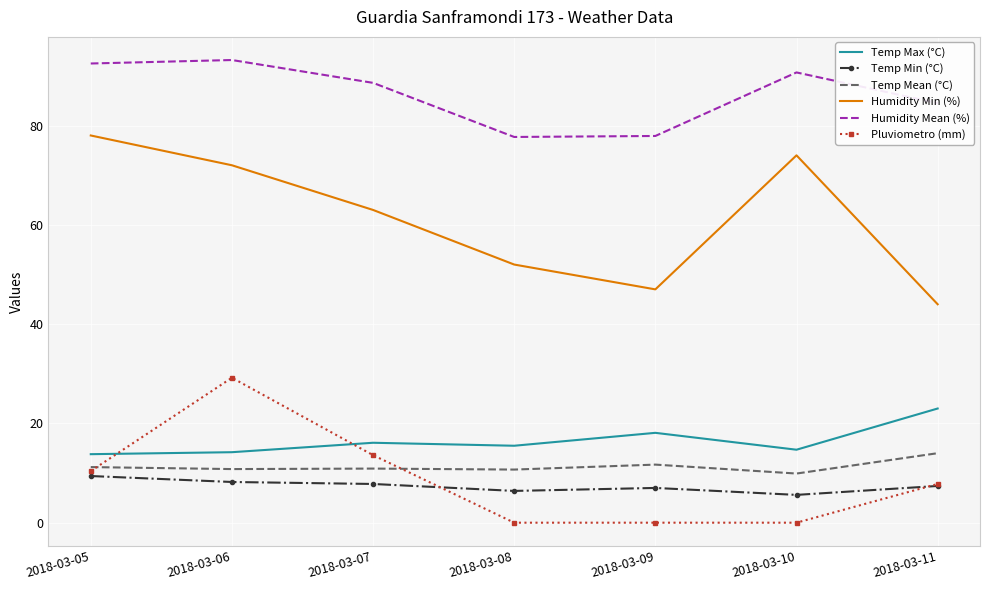

Which series has the largest total across all categories?

Humidity Mean (%)